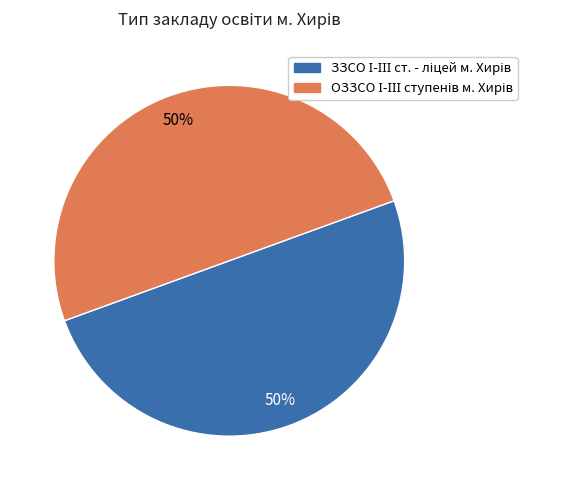

To the nearest percent, what is the average slice percentage?

50%